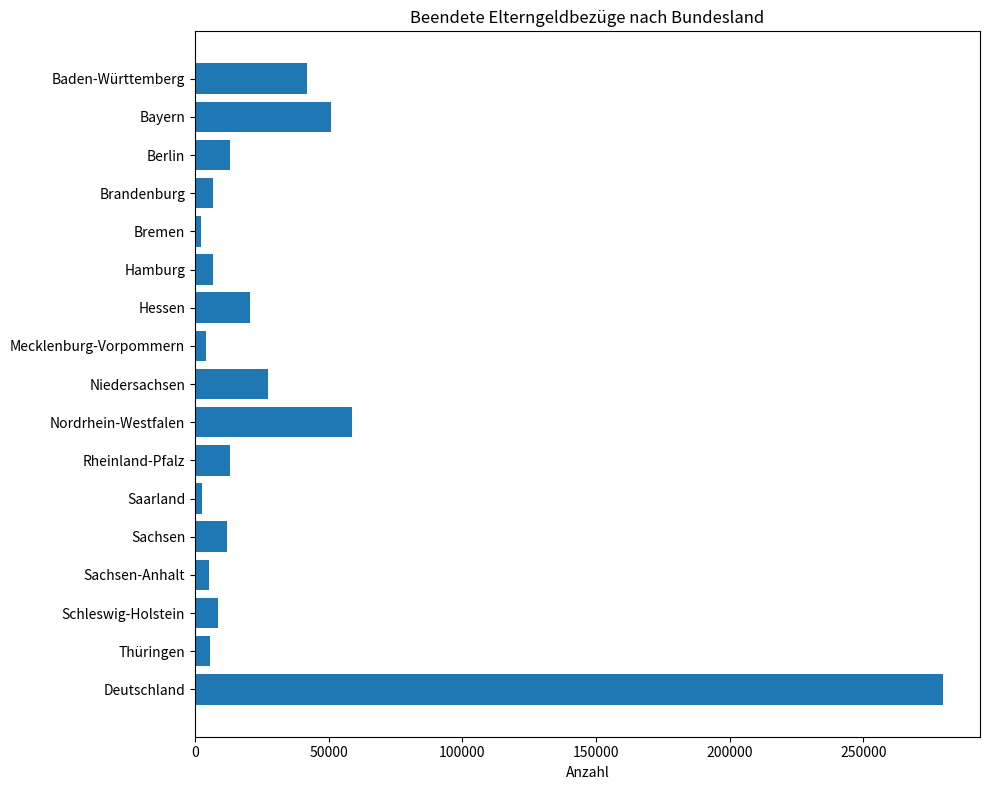

The chart shows a value of 6747 at Brandenburg. True or false?

True